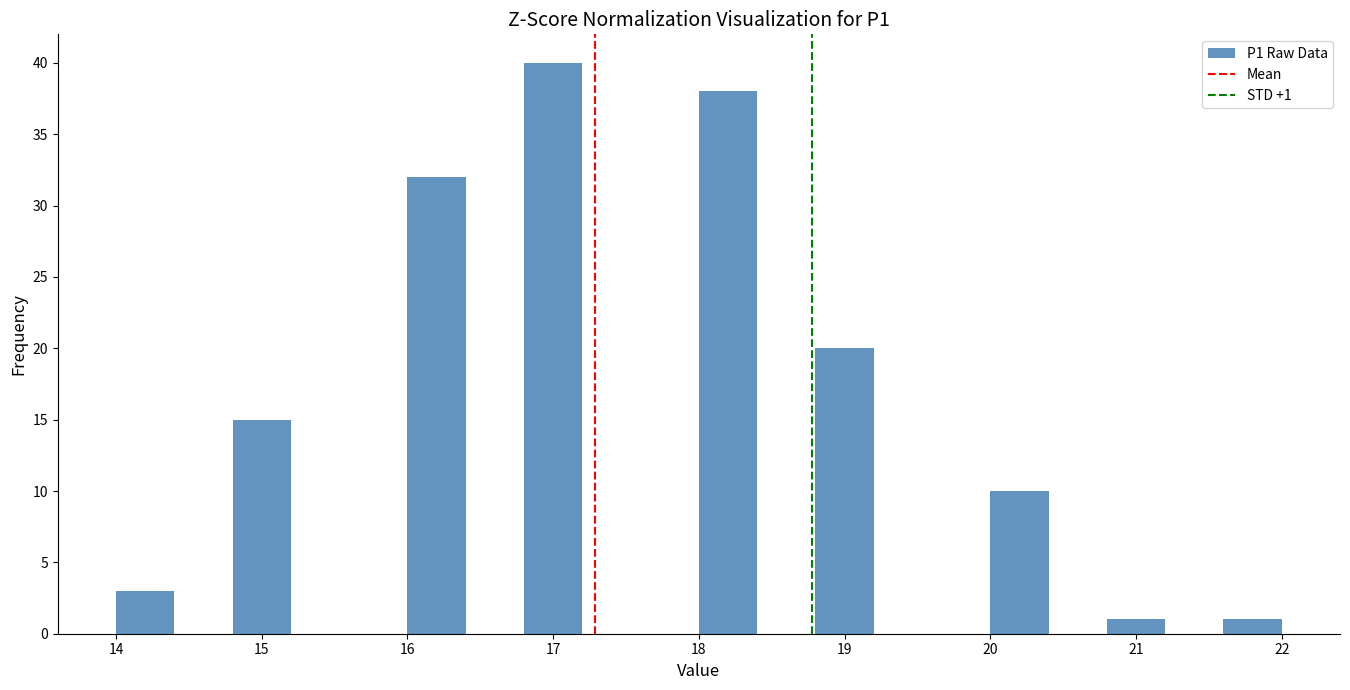

Over which range of the x-axis is the bar tallest?

16.8 to 17.2